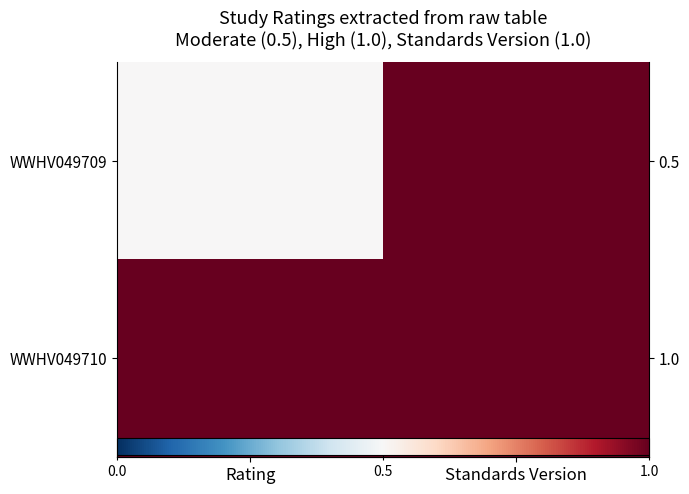

The WWHV049710 series shows 1.0 at Rating. True or false?

True